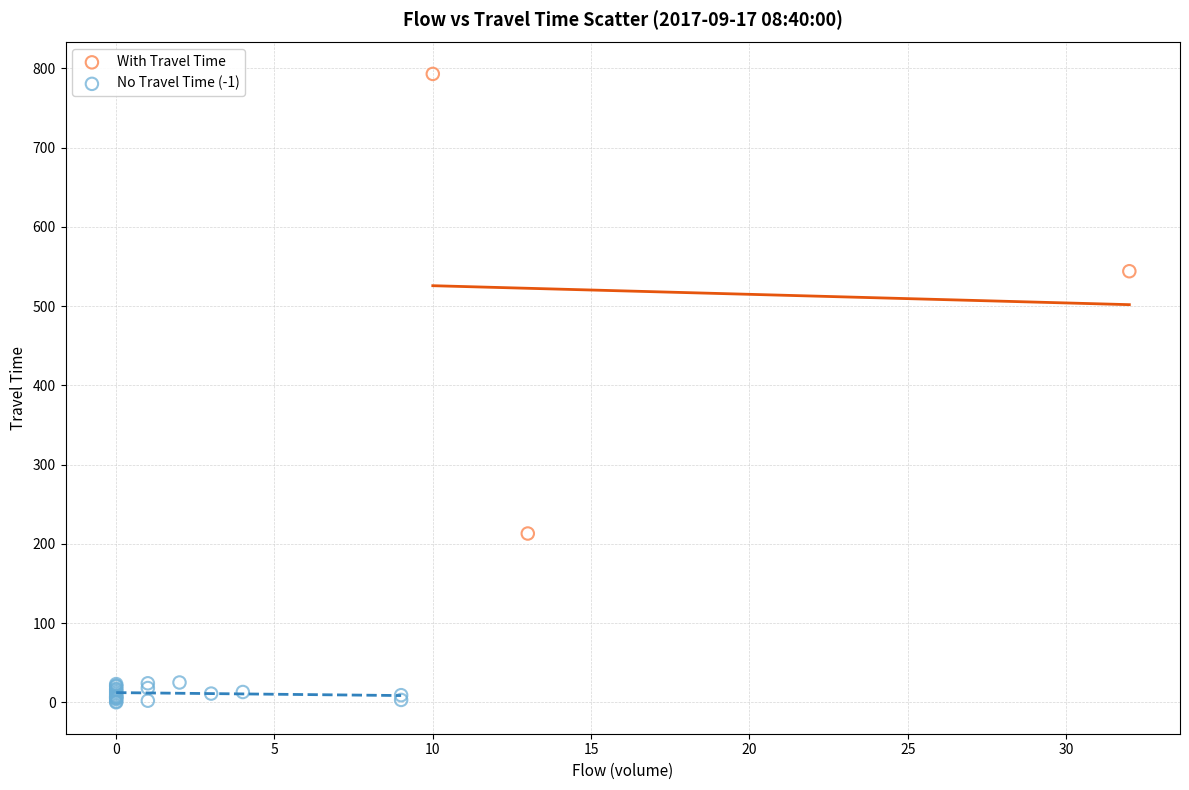

Which series has the widest spread of Y values?

With Travel Time